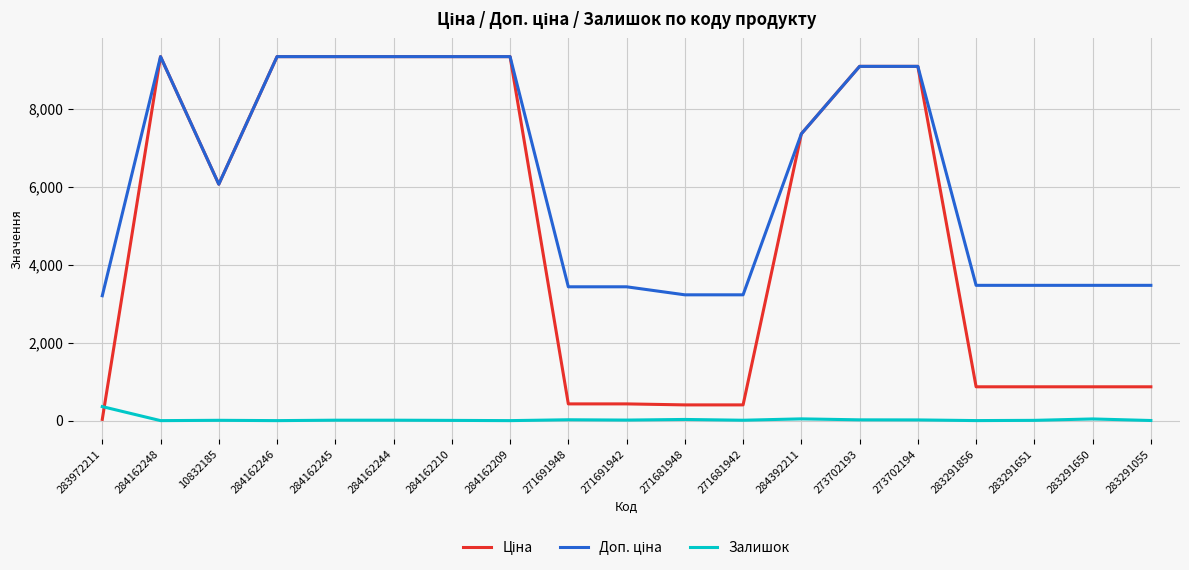

True or false: Залишок has a value of 360.0 at 283972211.

True